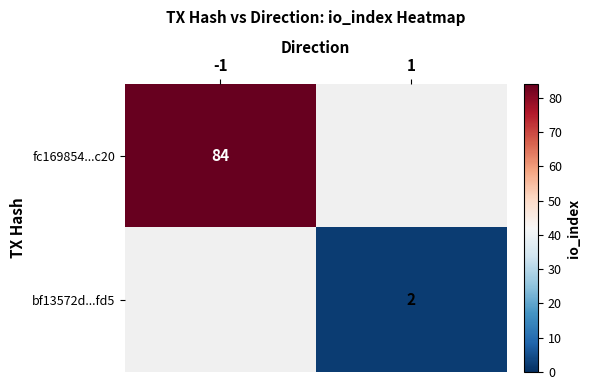

Is the value of fc169854...c20 at -1 greater than the value of bf13572d...fd5 at 1?

Yes